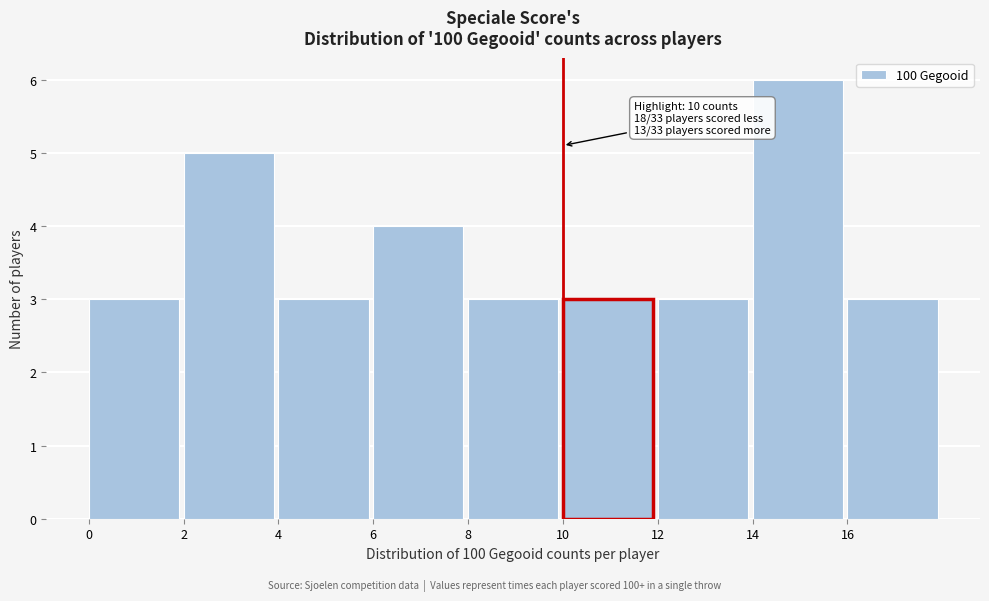

Which range on the x-axis has the tallest bar?

14 to 16